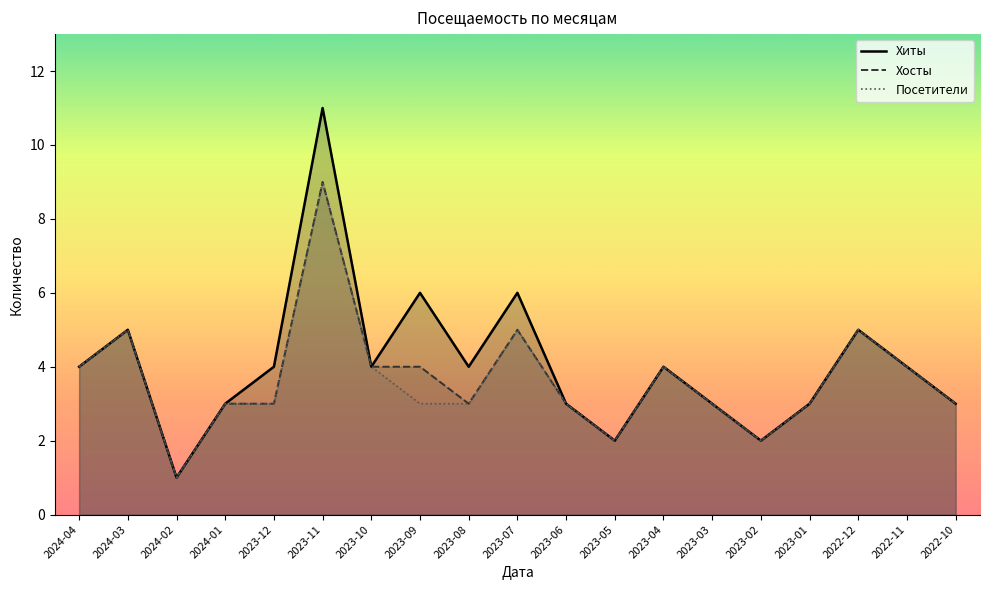

What is the difference between the maximum and minimum values in the Посетители series?

8